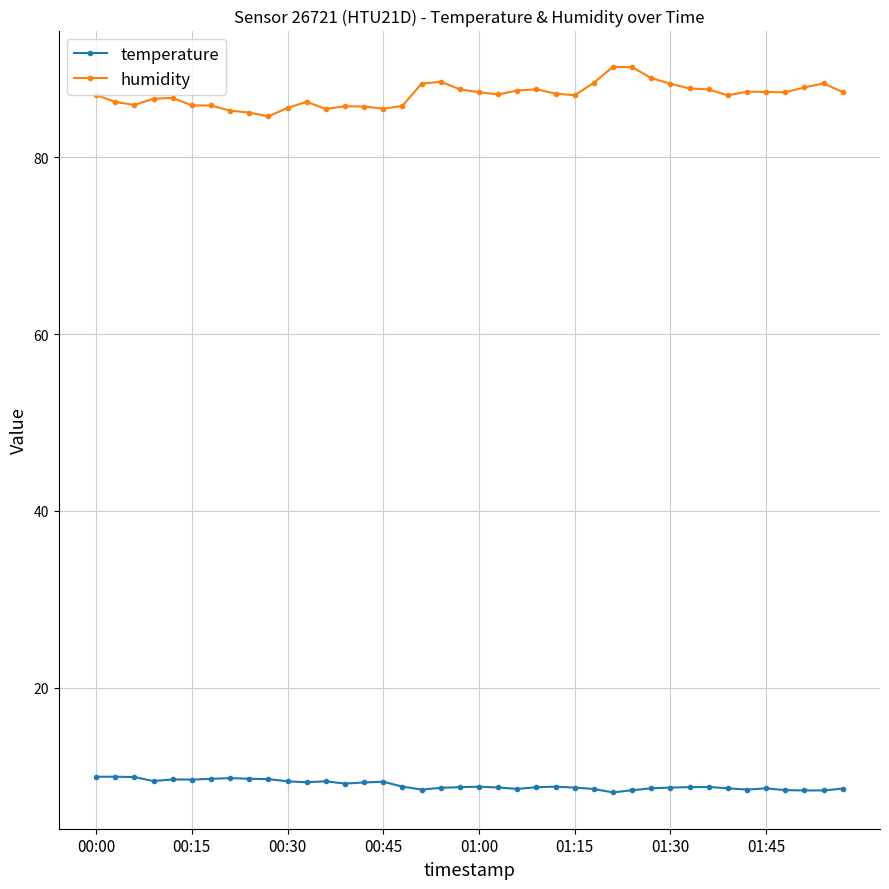

Which series has the largest total across all categories?

humidity